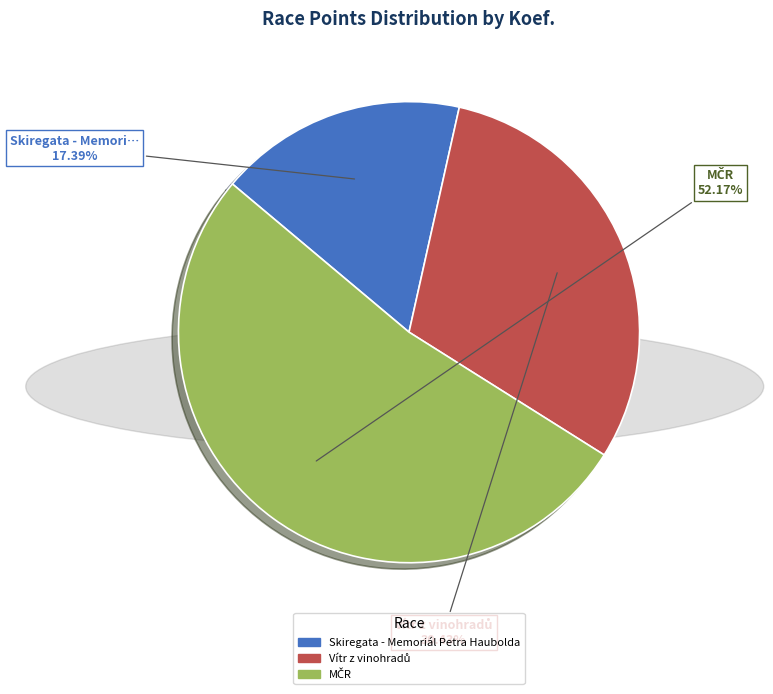

Does any single category account for the majority?

Yes